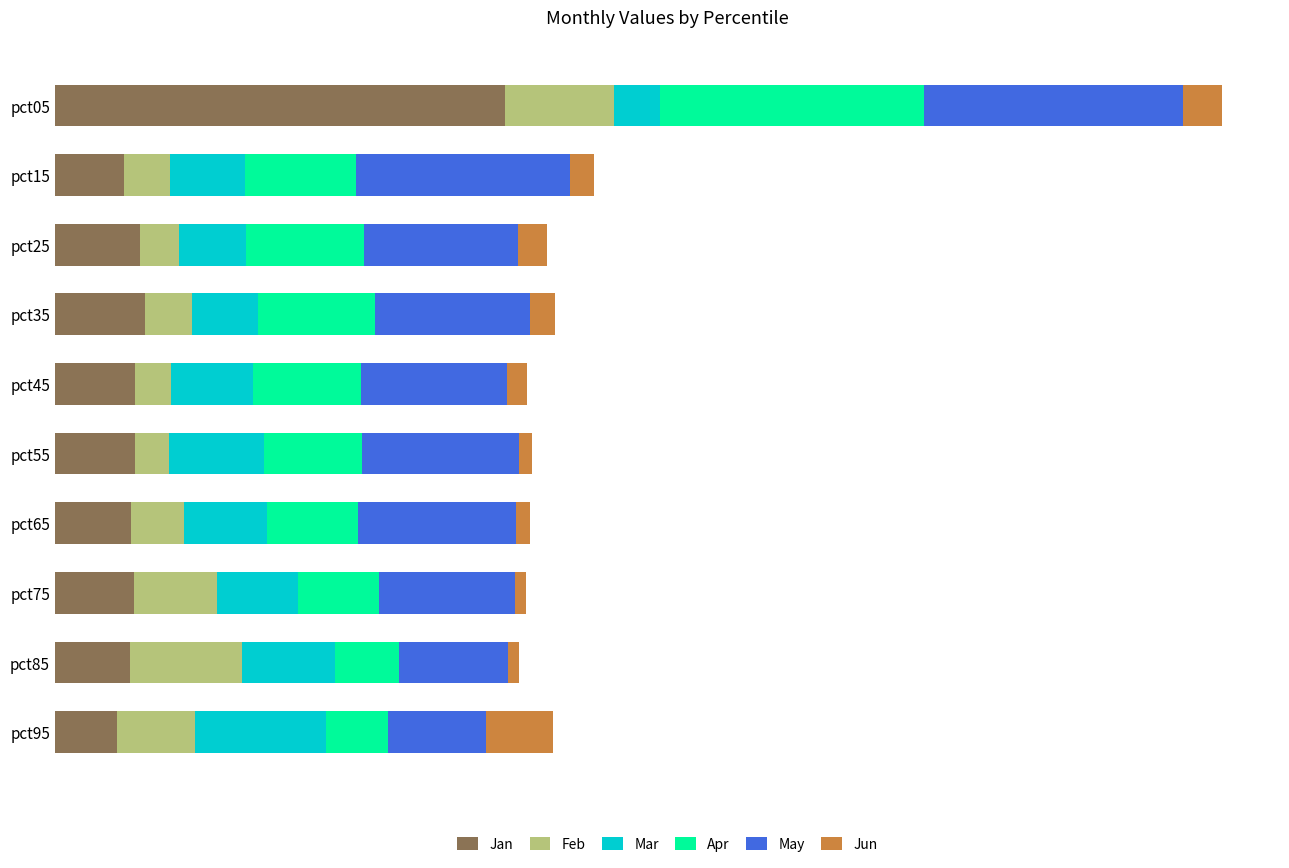

Reading left to right, list all the values displayed in this chart.

Jan: 2.4	0.4	0.5	0.5	0.4	0.4	0.4	0.4	0.4	0.3
Feb: 0.6	0.2	0.2	0.3	0.2	0.2	0.3	0.4	0.6	0.4
Mar: 0.2	0.4	0.4	0.4	0.4	0.5	0.4	0.4	0.5	0.7
Apr: 1.4	0.6	0.6	0.6	0.6	0.5	0.5	0.4	0.3	0.3
May: 1.4	1.1	0.8	0.8	0.8	0.8	0.8	0.7	0.6	0.5
Jun: 0.2	0.1	0.2	0.1	0.1	0.1	0.1	0.1	0.1	0.4